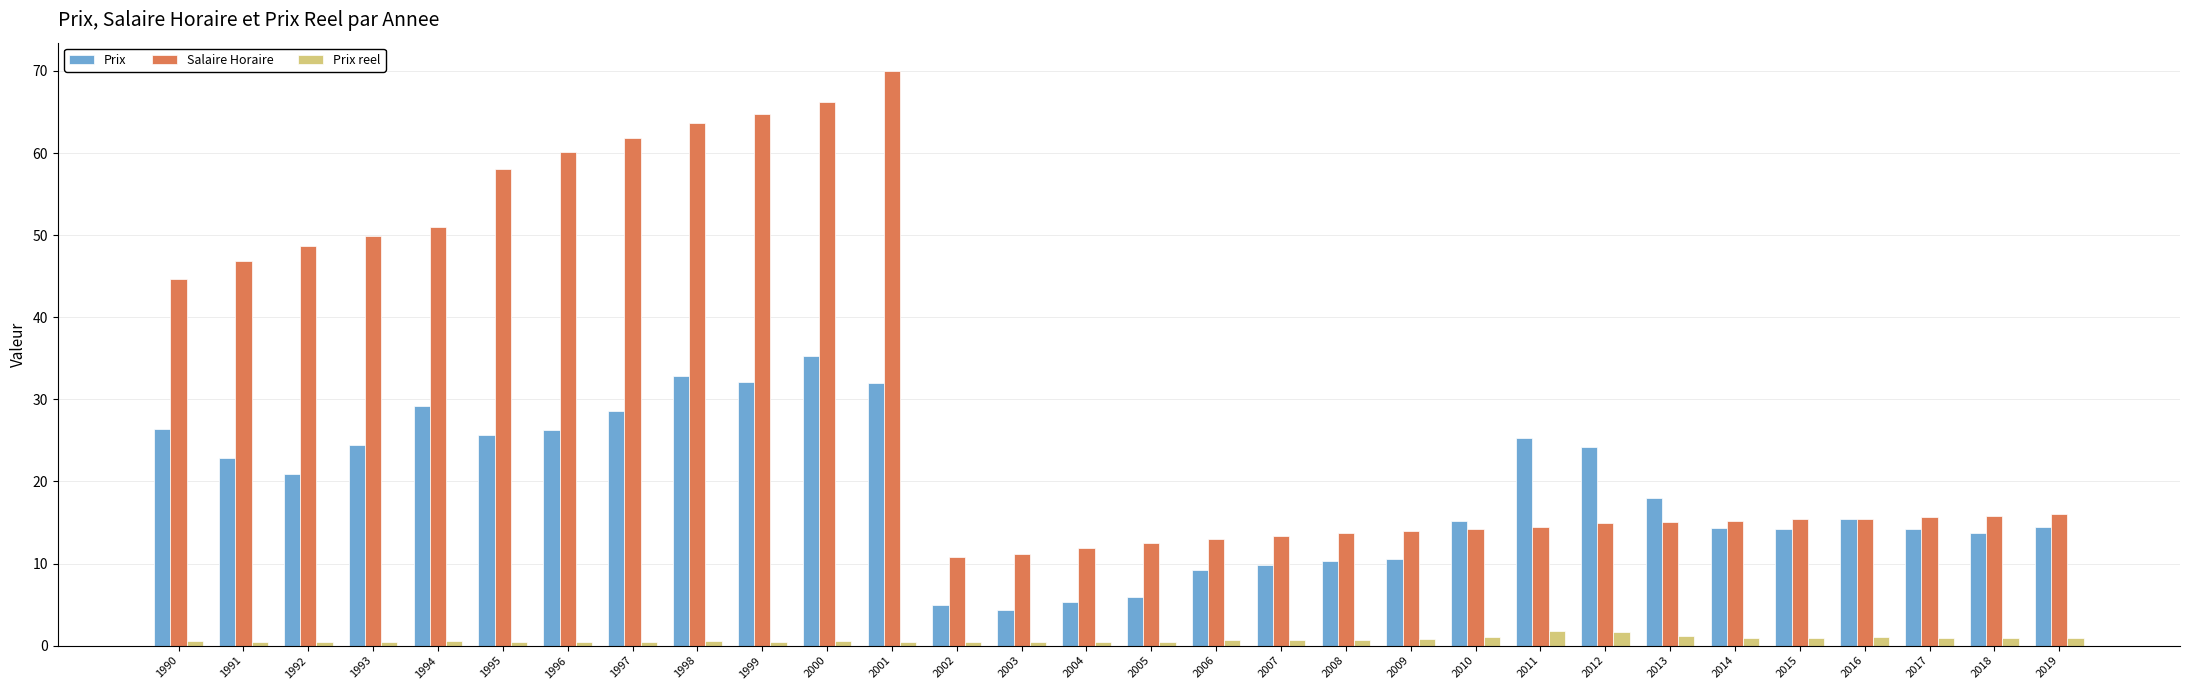

At which label does Prix reach its peak?

2000